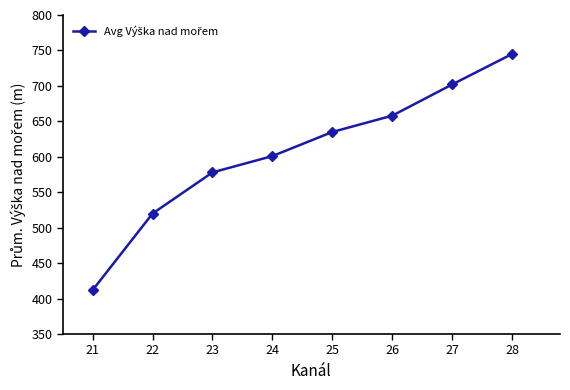

True or false: there are more than 2 points higher than both neighbors.

False